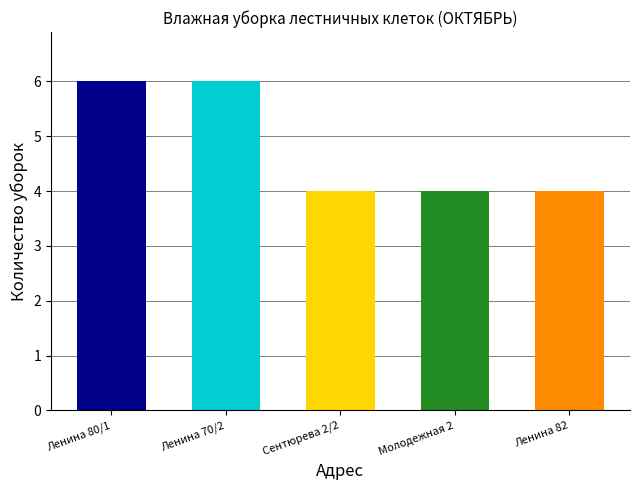

Approximately how many times larger is the value at Молодежная 2 compared to Ленина 82?

1.0